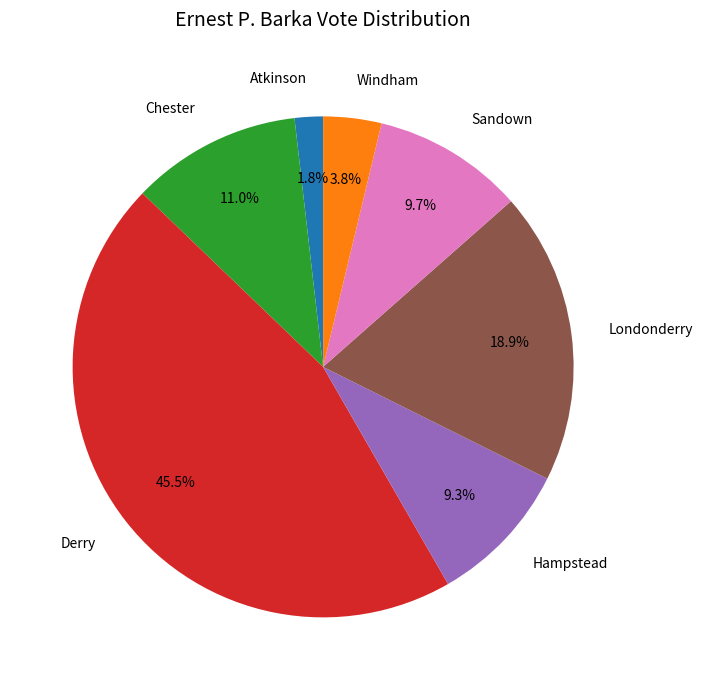

What percentage is the Londonderry slice, to the nearest percent?

19%